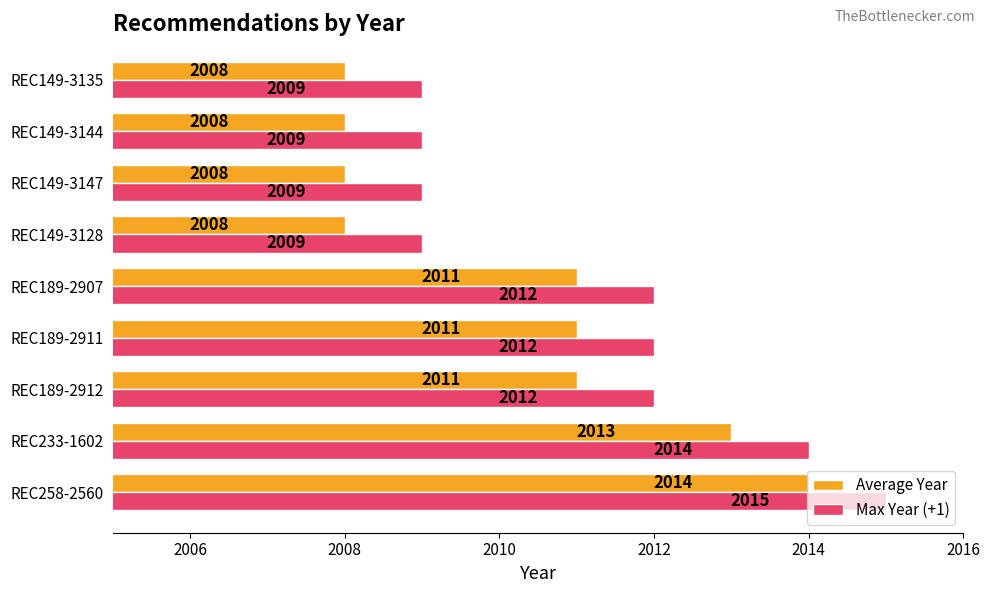

What is the approximate value of Average Year at REC189-2907?

2011